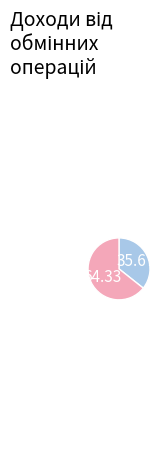

Is there any slice that represents more than half of the pie?

Yes